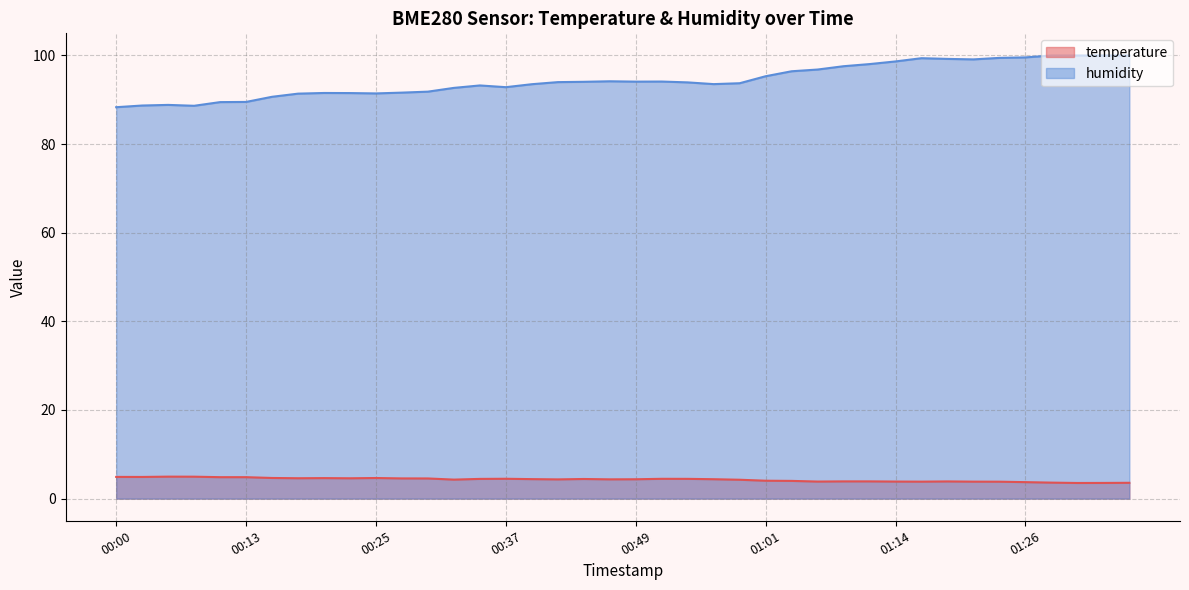

At which label does humidity first exceed 93?

00:35